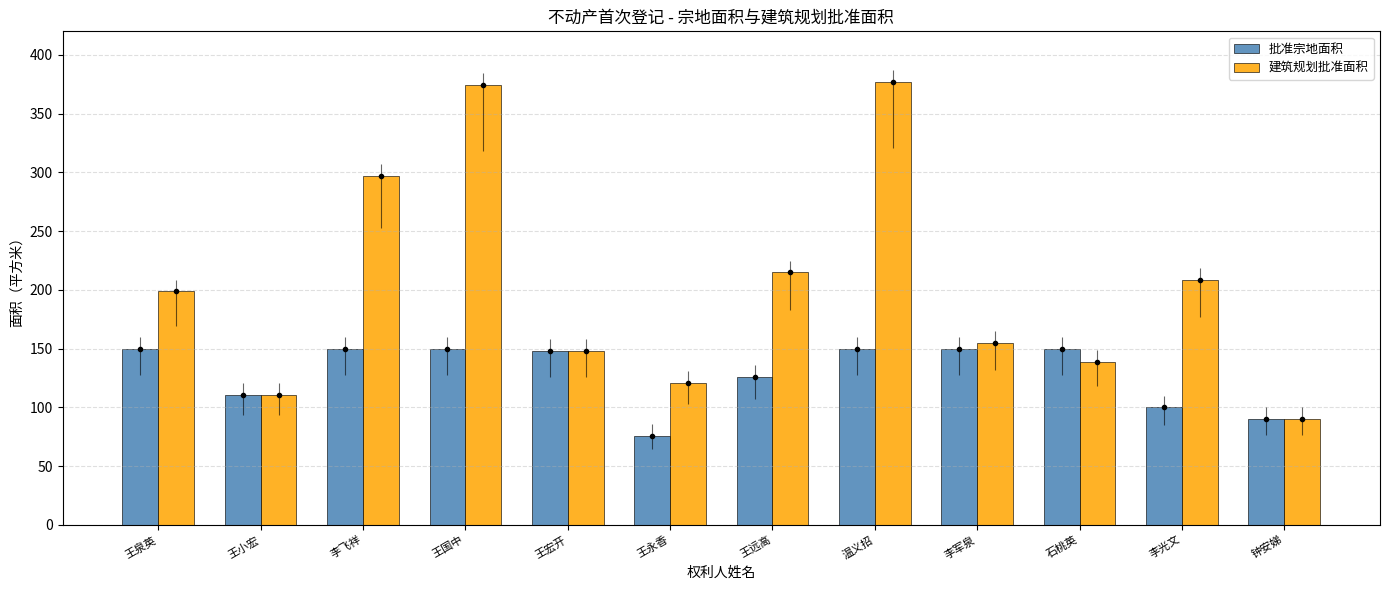

Reading right to left, list all the values displayed in this chart.

批准宗地面积: 钟安娣=90.4	李光文=100.0	石桃英=150.0	李军泉=150.0	温义招=150.0	王远高=125.8	王永香=75.7	王宏开=148.0	王国中=150.0	李飞祥=150.0	王小宏=110.5	王泉英=150.0
建筑规划批准面积: 钟安娣=90.4	李光文=208.6	石桃英=138.7	李军泉=155.1	温义招=377.0	王远高=214.8	王永香=120.8	王宏开=148.0	王国中=374.8	李飞祥=297.1	王小宏=110.5	王泉英=198.7